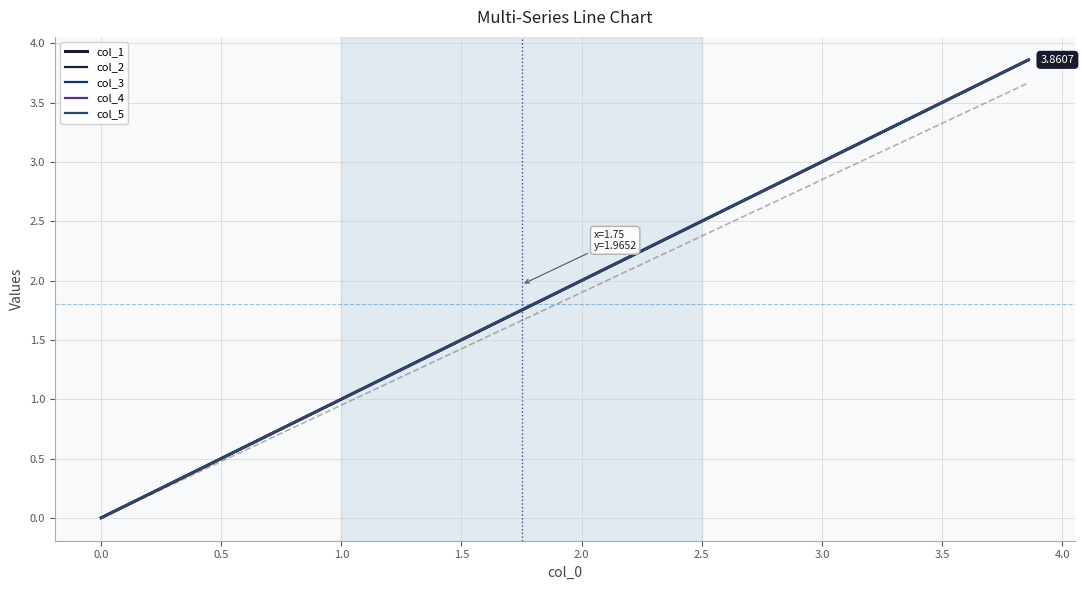

At how many categories does at least one series exceed 2?

19